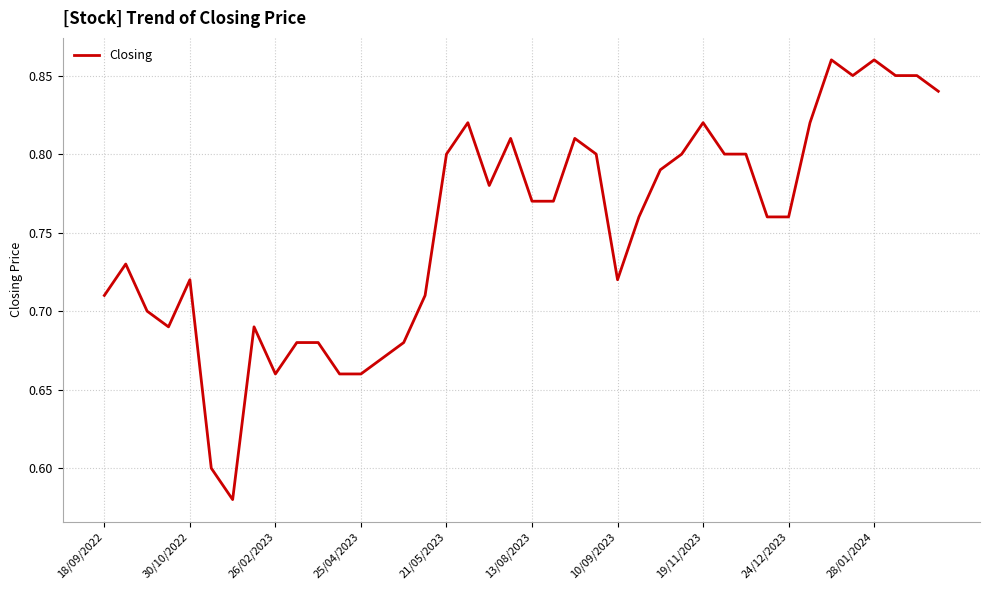

What is the difference between the maximum and minimum values?

0.3